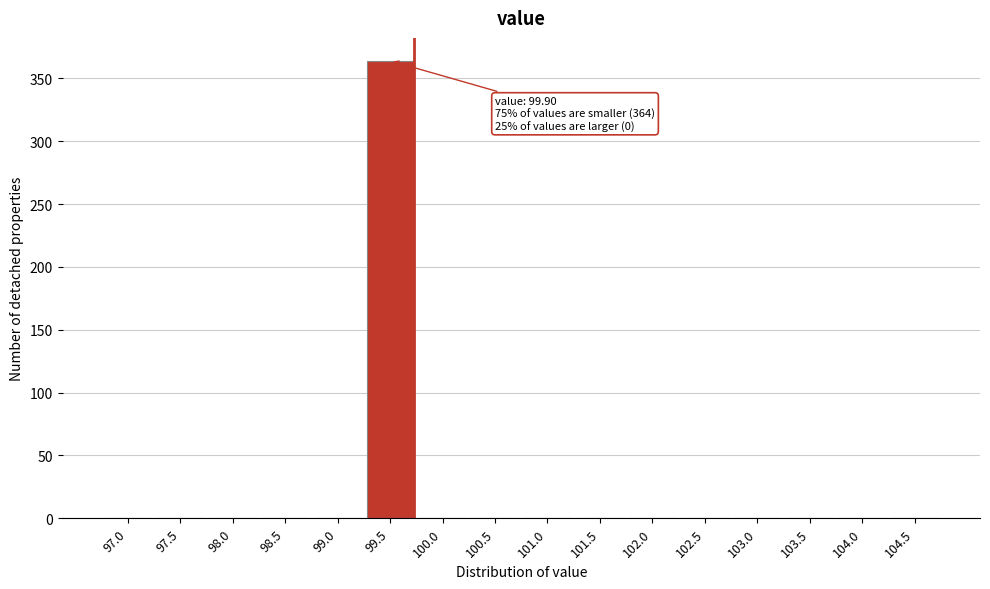

Reading left to right, extract all data points from this chart.

97.0=0	97.5=0	98.0=0	98.5=0	99.0=0	99.5=364	100.0=0	100.5=0	101.0=0	101.5=0	102.0=0	102.5=0	103.0=0	103.5=0	104.0=0	104.5=0